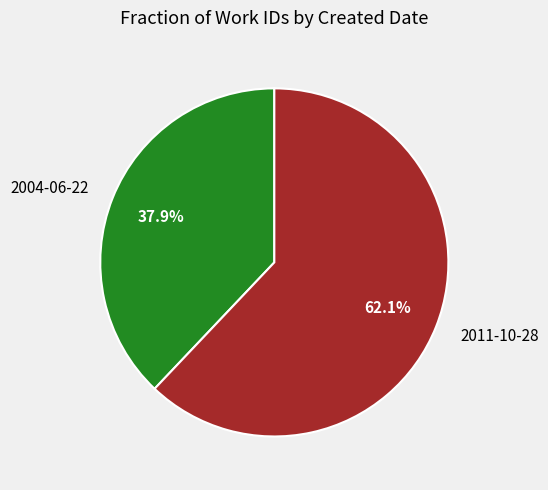

Does 2004-06-22 represent more than half of the total?

No